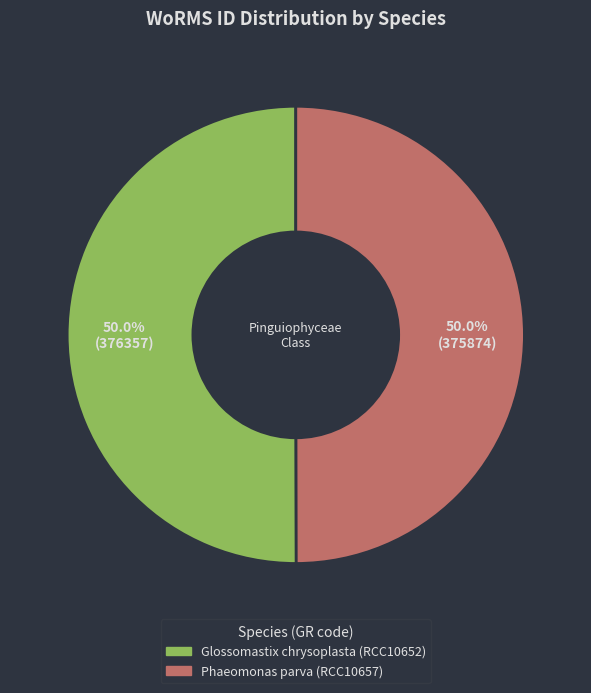

Do Glossomastix chrysoplasta (RCC10652) and Phaeomonas parva (RCC10657) together represent more than half of the pie?

Yes